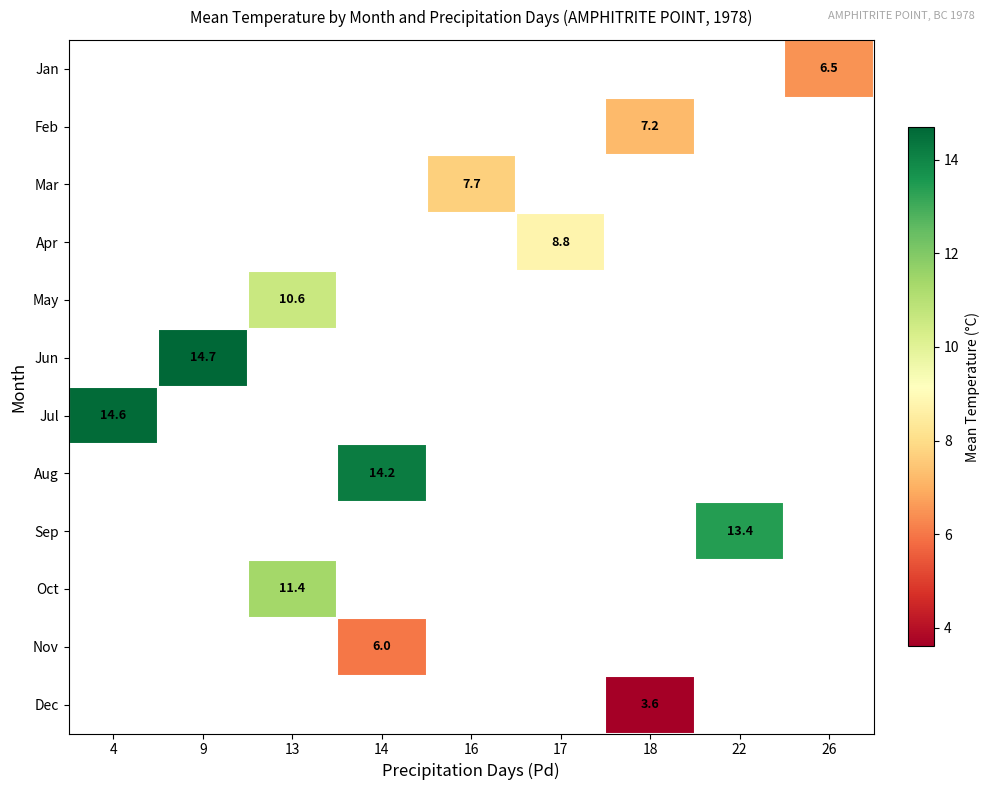

At which label does Mar first exceed 7?

16